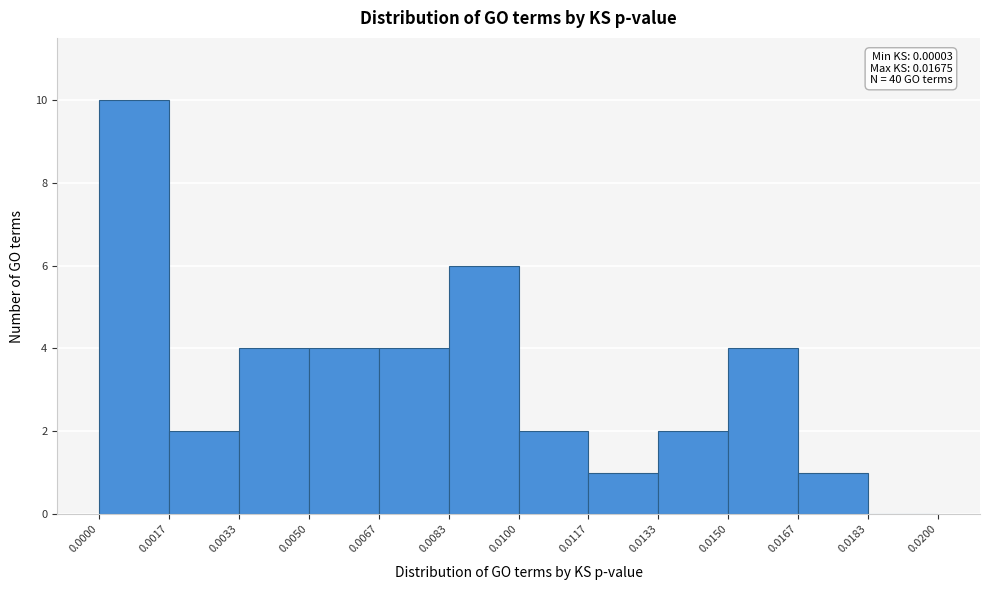

Over which range of the x-axis is the bar tallest?

0.0000 to 0.0017